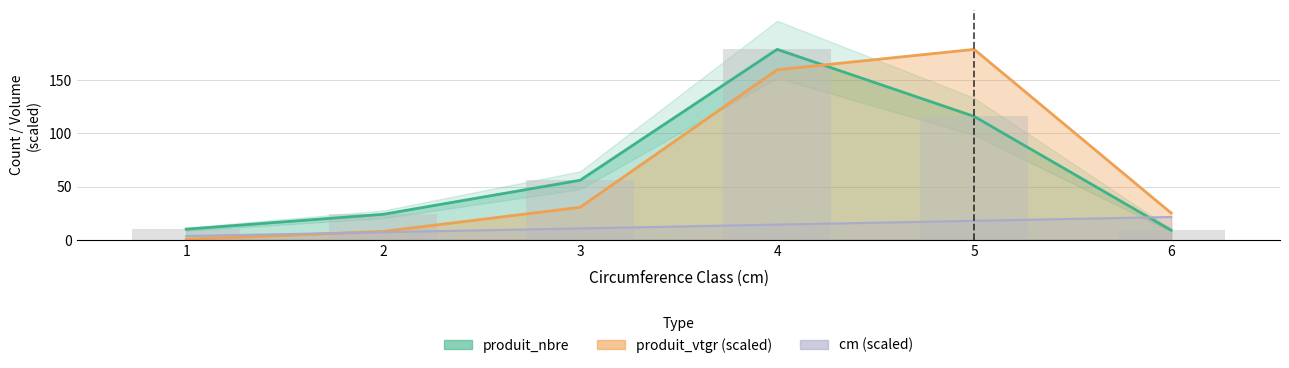

At which category is the sum across all series the highest?

4